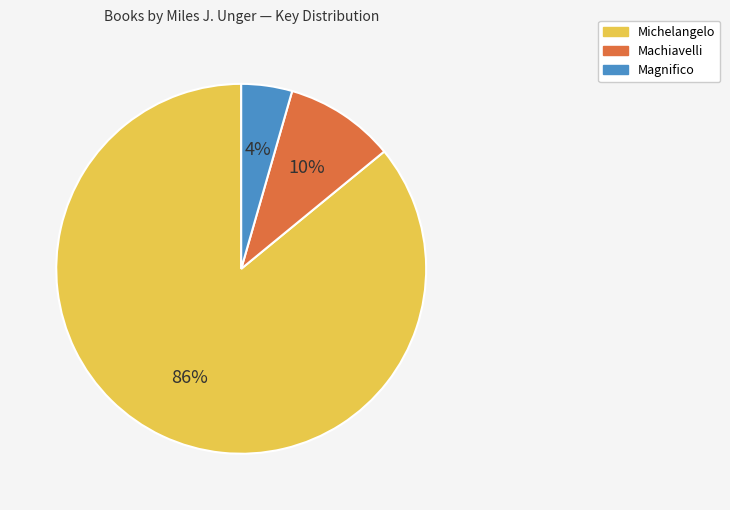

Does Machiavelli account for over 50% of the chart?

No